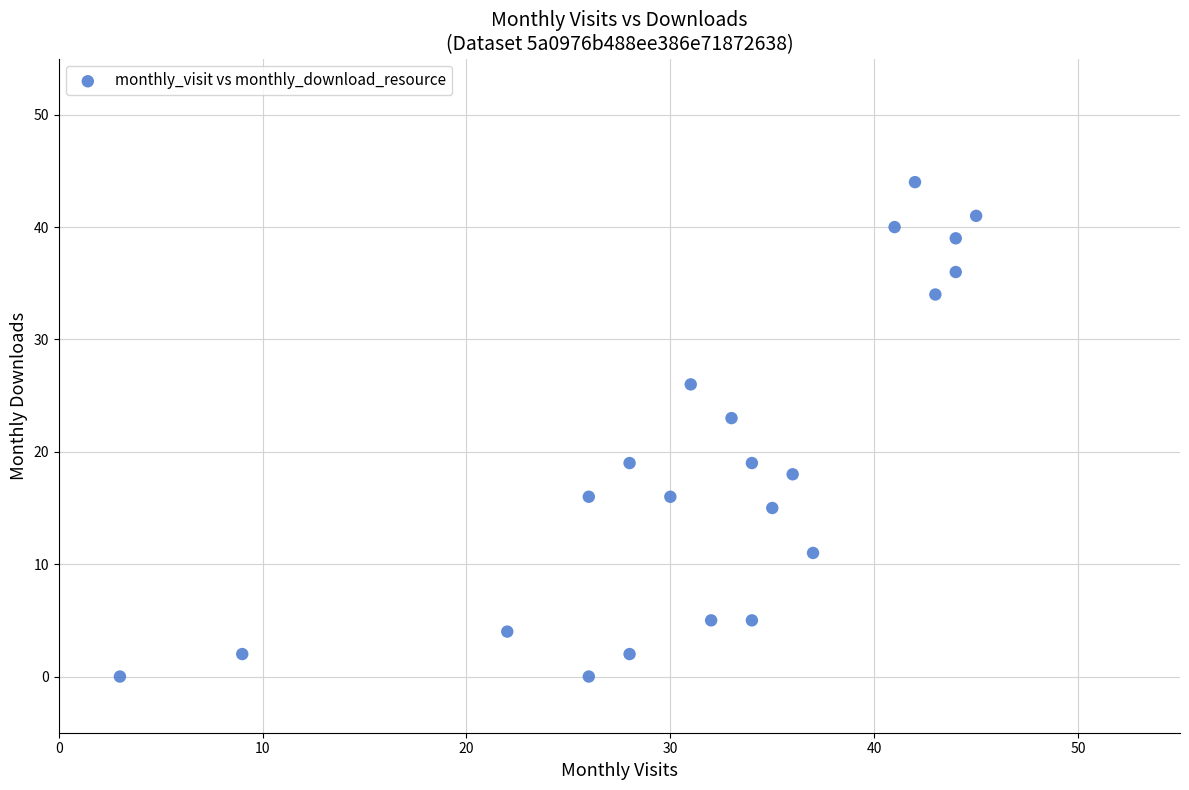

What is the range of Y values (max minus min)?

44